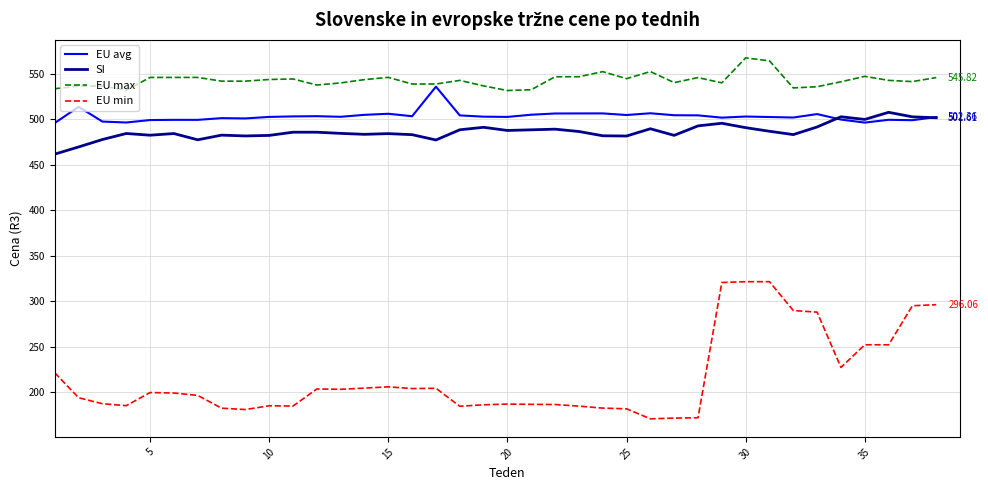

True or false: EU avg and EU min cross at least once.

False